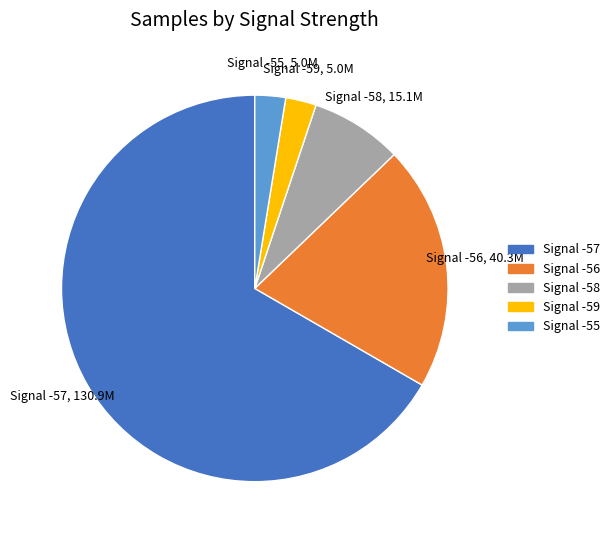

Does any single category account for the majority?

Yes